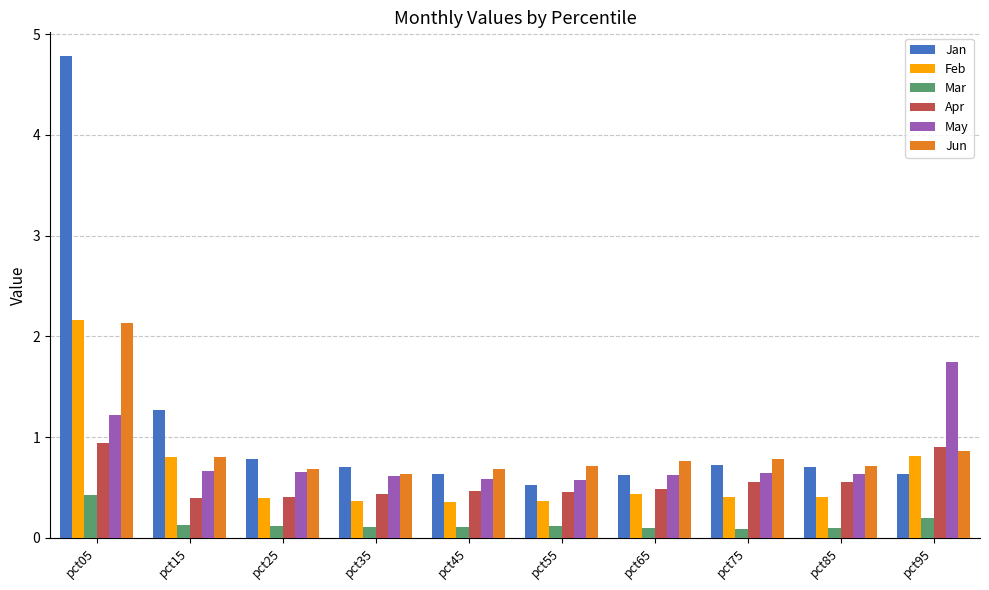

Which series has the largest total across all categories?

Jan